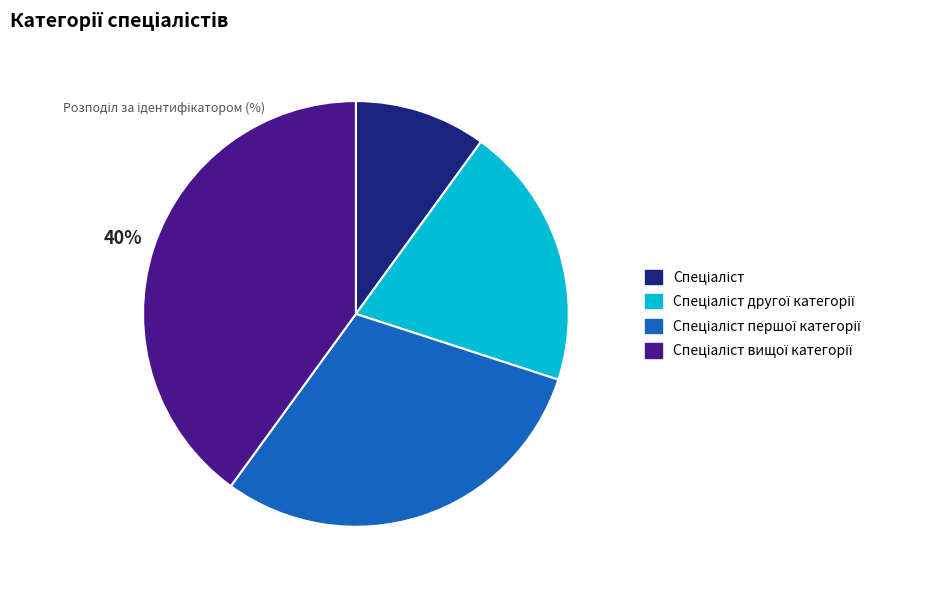

Is there a majority slice in this chart?

No